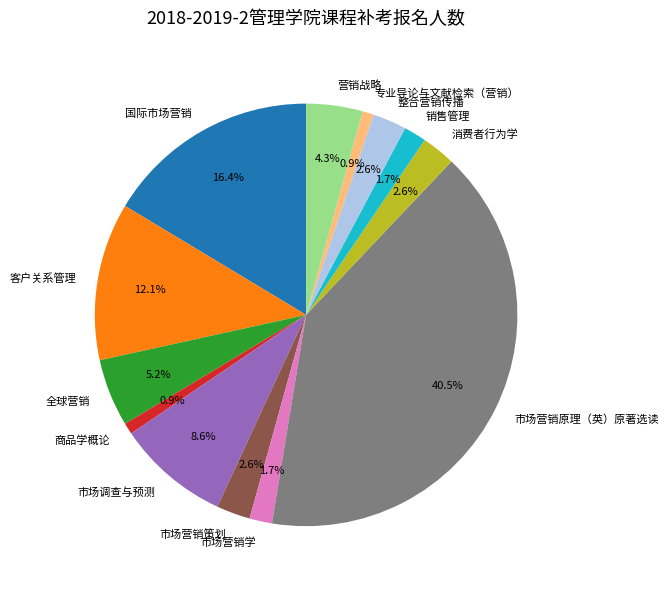

To the nearest percent, what is the average slice percentage?

8%